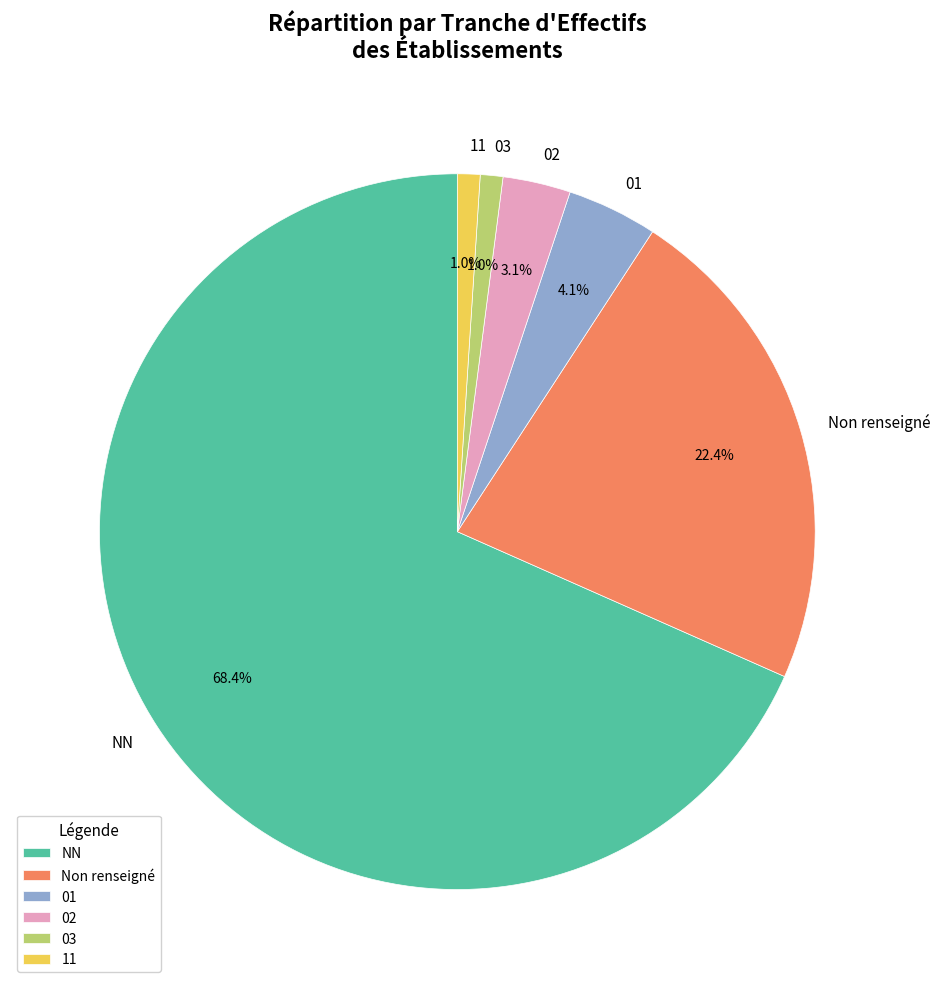

What percentage is NOT represented by NN?

31.6%